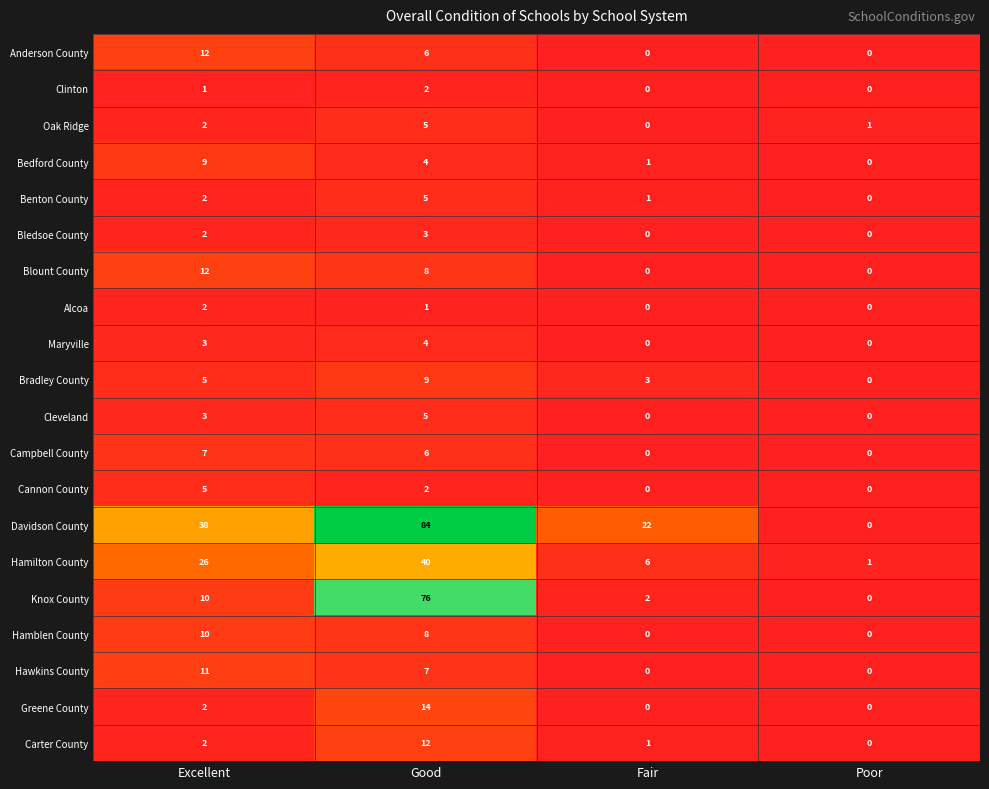

True or false: Knox County has a value of 0 at Fair.

False